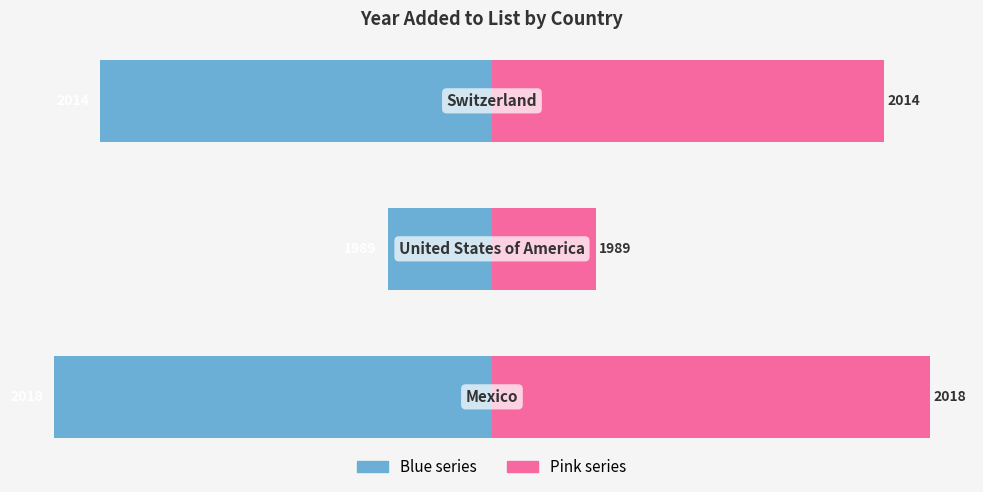

At 1, list the series in order from smallest to largest.

Left (blue), Right (pink)